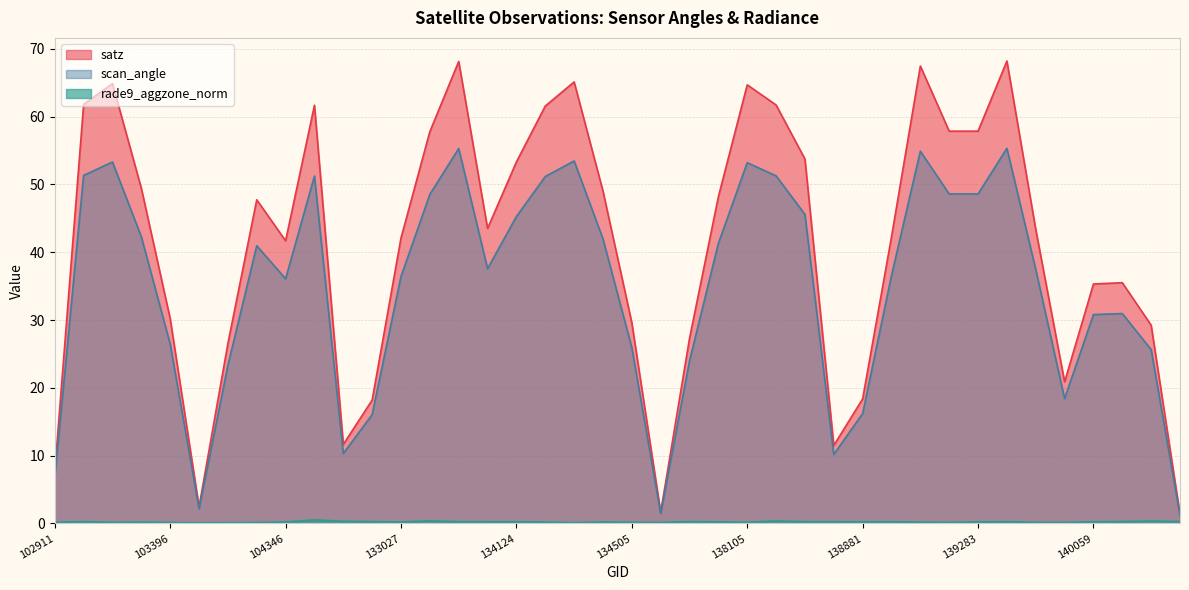

Which series has the widest spread of values?

satz